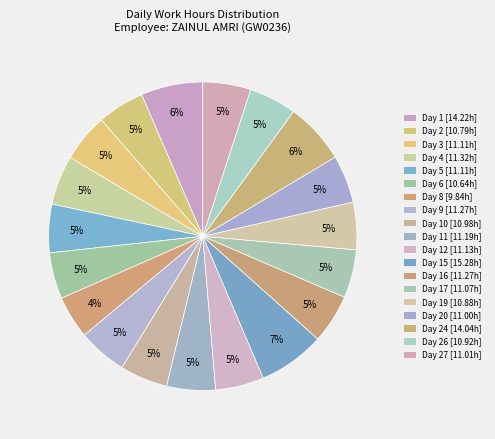

How many segments does this pie chart have?

19